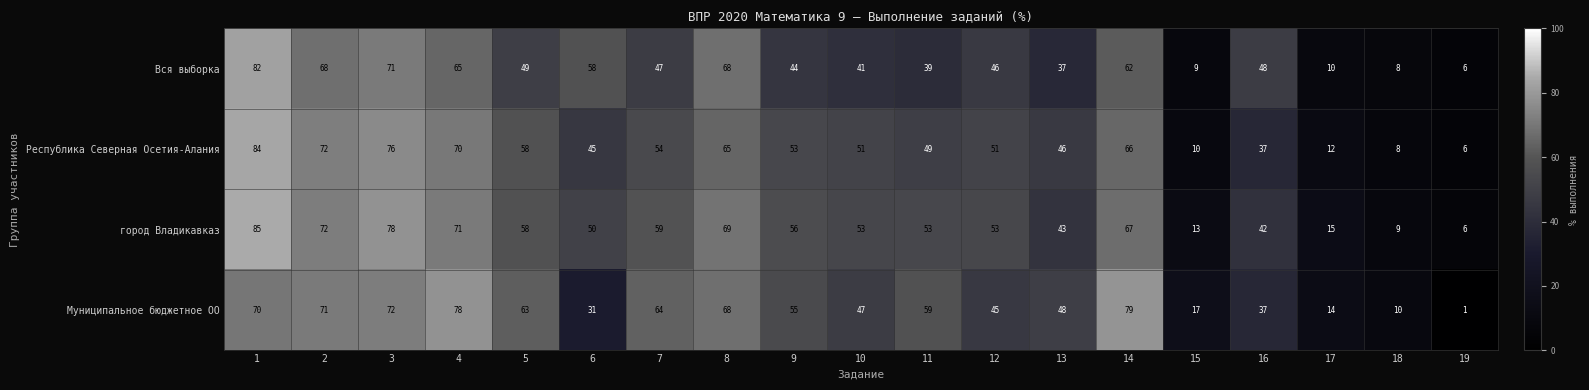

What is the greatest value displayed?

85